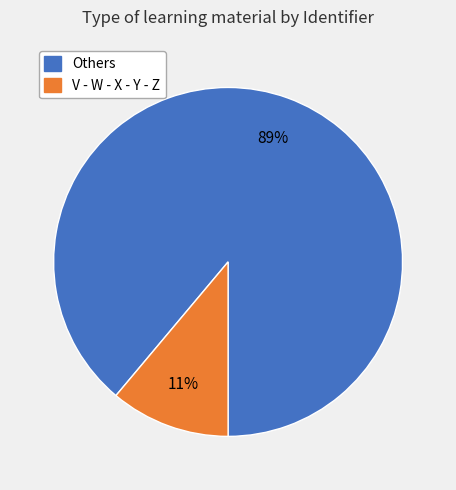

To the nearest percent, what is the difference between the largest and smallest slice percentages?

78%